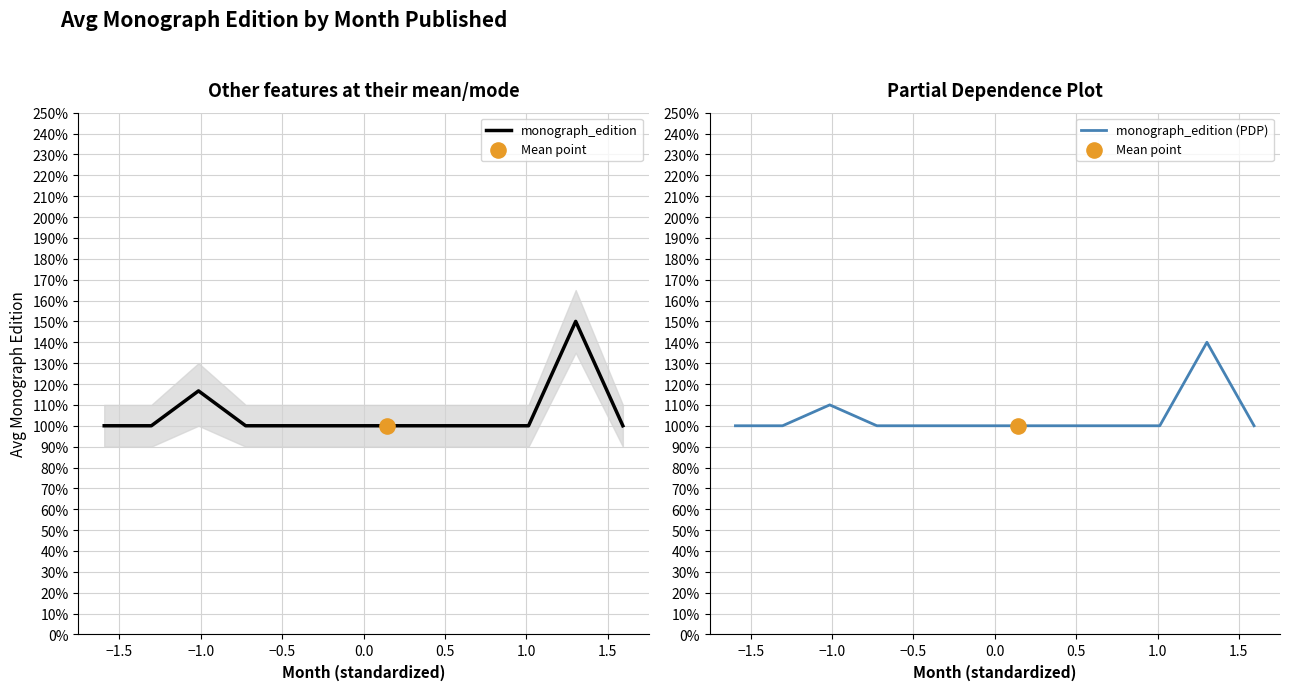

Which series has the largest Y range (max minus min)?

monograph_edition